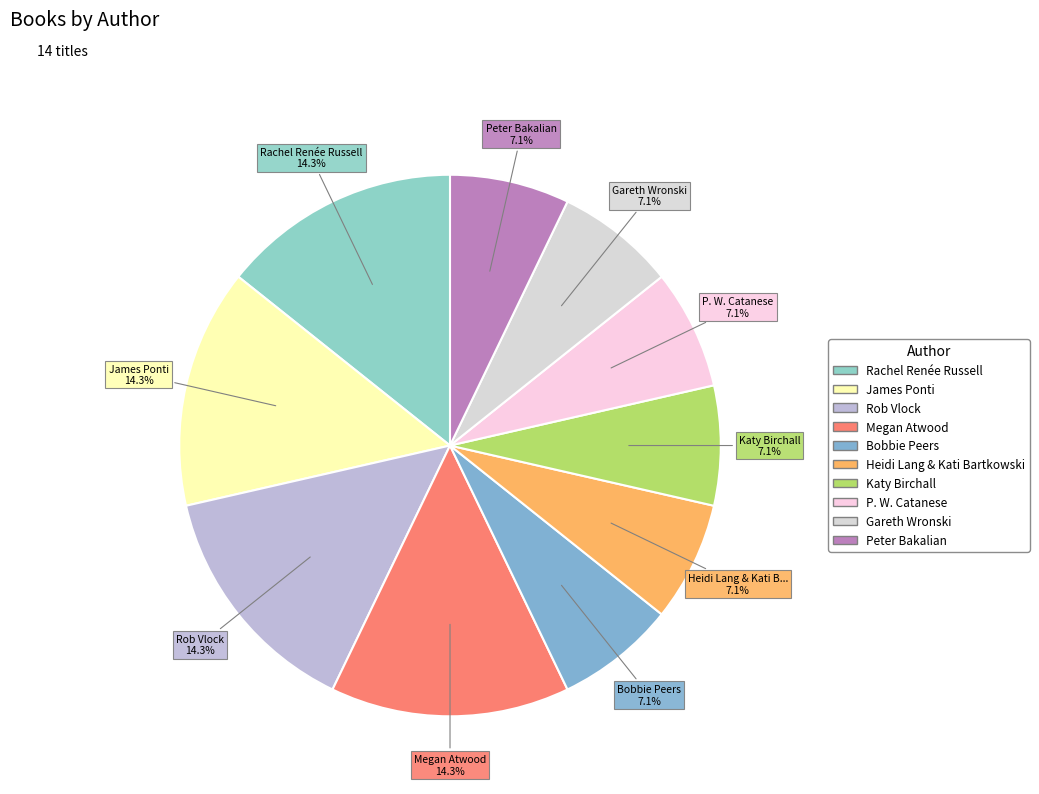

How many slices are in this pie chart?

10